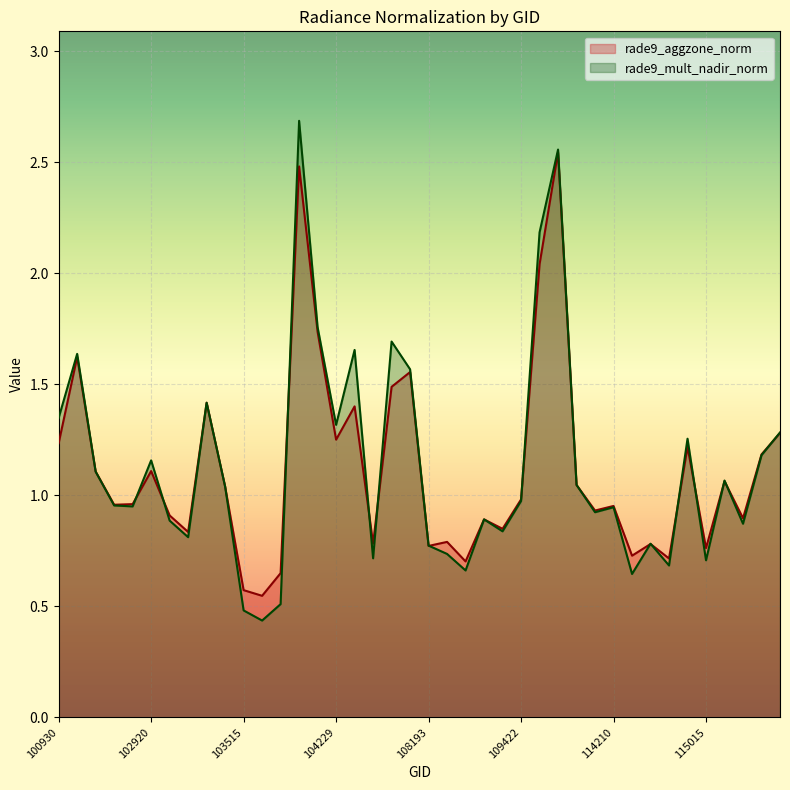

How many categories are shown in the chart?

40